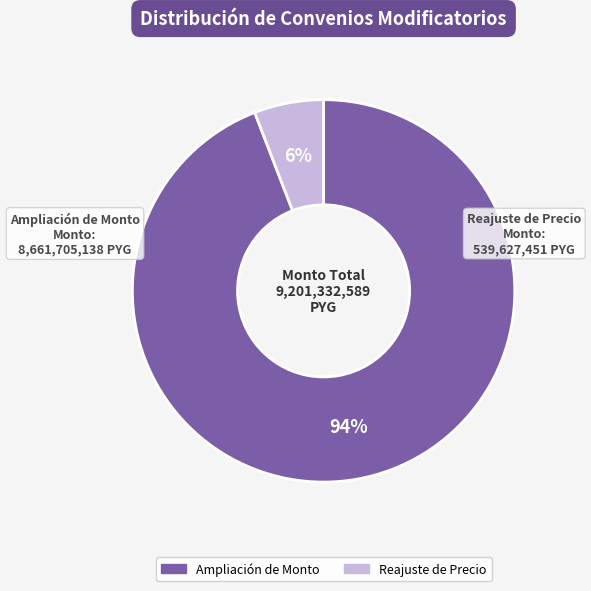

How many slices are in this pie chart?

2